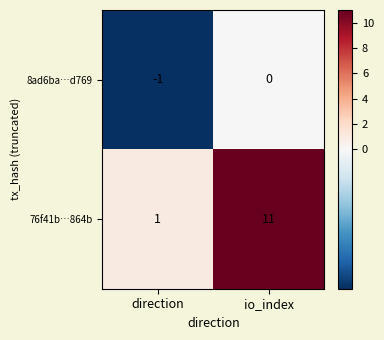

What is the greatest value displayed?

11